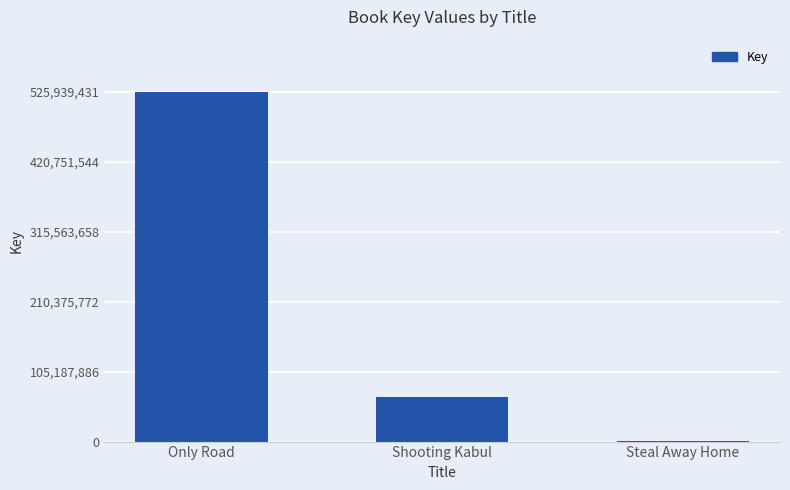

At which label is the value closest to 263128542?

Shooting Kabul